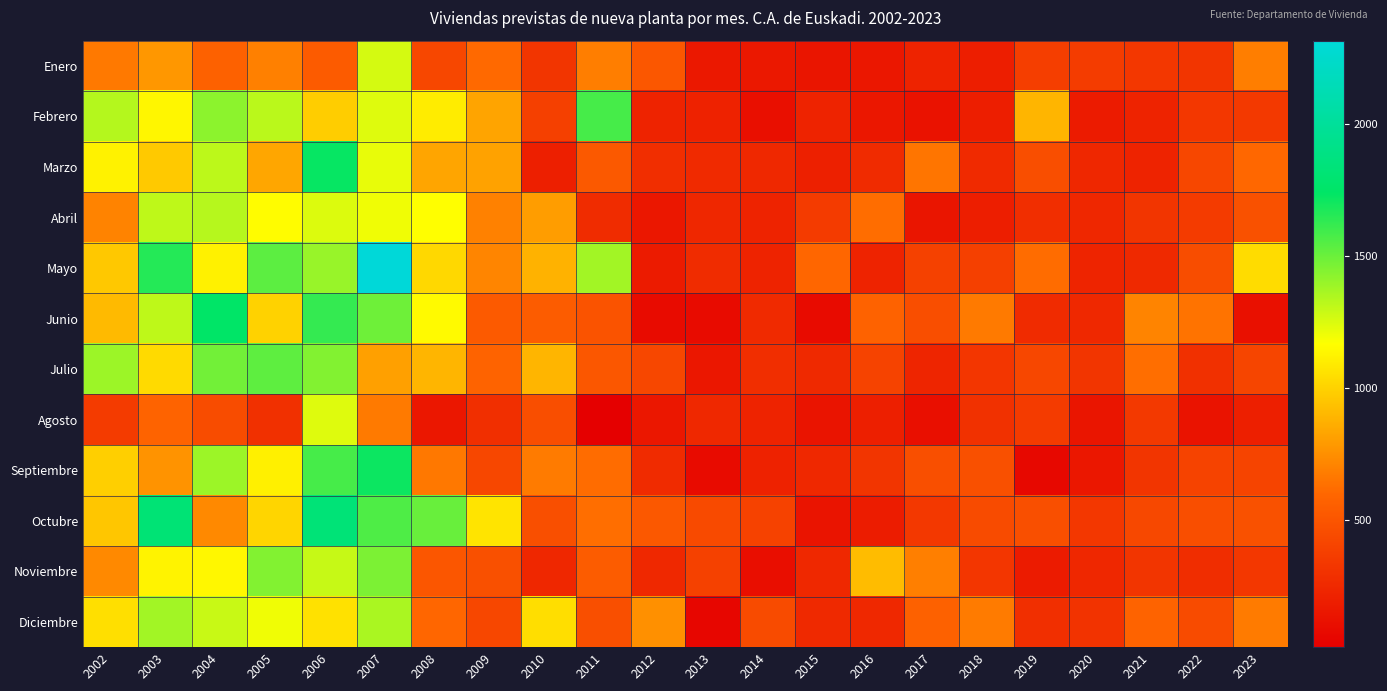

Reading left to right, transcribe all the data shown in this chart.

Enero: 2002=667	2003=779	2004=571	2005=696	2006=536	2007=1265	2008=426	2009=607	2010=324	2011=685	2012=512	2013=162	2014=161	2015=141	2016=154	2017=223	2018=194	2019=372	2020=361	2021=335	2022=324	2023=686
Febrero: 2002=1337	2003=1134	2004=1428	2005=1325	2006=980	2007=1240	2008=1098	2009=831	2010=385	2011=1581	2012=225	2013=216	2014=106	2015=219	2016=155	2017=124	2018=190	2019=892	2020=176	2021=224	2022=332	2023=343
Marzo: 2002=1120	2003=969	2004=1319	2005=838	2006=1729	2007=1221	2008=834	2009=821	2010=199	2011=523	2012=280	2013=260	2014=249	2015=206	2016=270	2017=653	2018=259	2019=463	2020=244	2021=222	2022=419	2023=599
Abril: 2002=702	2003=1312	2004=1333	2005=1157	2006=1246	2007=1202	2008=1164	2009=697	2010=804	2011=271	2012=151	2013=240	2014=218	2015=359	2016=623	2017=141	2018=194	2019=283	2020=240	2021=323	2022=354	2023=480
Mayo: 2002=966	2003=1660	2004=1117	2005=1534	2006=1397	2007=2317	2008=1023	2009=714	2010=881	2011=1377	2012=174	2013=271	2014=217	2015=596	2016=220	2017=391	2018=385	2019=620	2020=229	2021=256	2022=455	2023=1041
Junio: 2002=912	2003=1315	2004=1747	2005=999	2006=1623	2007=1492	2008=1151	2009=527	2010=540	2011=494	2012=86	2013=87	2014=258	2015=82	2016=572	2017=462	2018=674	2019=265	2020=249	2021=710	2022=646	2023=114
Julio: 2002=1390	2003=1029	2004=1483	2005=1528	2006=1449	2007=815	2008=891	2009=576	2010=894	2011=515	2012=420	2013=157	2014=281	2015=255	2016=401	2017=233	2018=327	2019=427	2020=320	2021=628	2022=294	2023=410
Agosto: 2002=358	2003=578	2004=450	2005=294	2006=1241	2007=672	2008=154	2009=288	2010=460	2011=19	2012=152	2013=248	2014=222	2015=139	2016=198	2017=108	2018=298	2019=360	2020=141	2021=345	2022=130	2023=195
Septiembre: 2002=991	2003=767	2004=1390	2005=1113	2006=1584	2007=1715	2008=661	2009=424	2010=677	2011=617	2012=262	2013=84	2014=213	2015=249	2016=321	2017=470	2018=476	2019=72	2020=155	2021=324	2022=398	2023=405
Octubre: 2002=954	2003=1818	2004=726	2005=1014	2006=1831	2007=1565	2008=1509	2009=1069	2010=467	2011=628	2012=518	2013=438	2014=394	2015=139	2016=181	2017=341	2018=449	2019=470	2020=335	2021=430	2022=461	2023=478
Noviembre: 2002=724	2003=1127	2004=1140	2005=1447	2006=1294	2007=1460	2008=506	2009=475	2010=240	2011=543	2012=249	2013=391	2014=100	2015=251	2016=917	2017=688	2018=326	2019=172	2020=240	2021=320	2022=276	2023=337
Diciembre: 2002=1050	2003=1376	2004=1291	2005=1201	2006=1056	2007=1358	2008=596	2009=427	2010=1045	2011=472	2012=754	2013=59	2014=443	2015=253	2016=252	2017=567	2018=677	2019=289	2020=311	2021=580	2022=449	2023=676